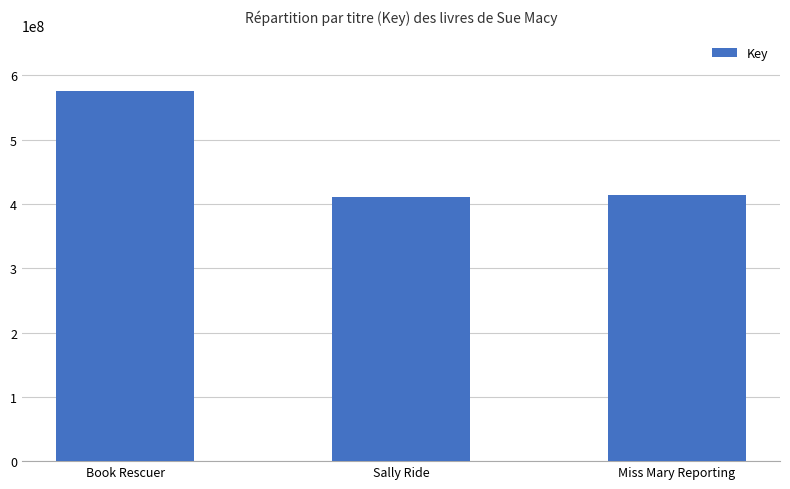

What is the value of the 2nd bar from the left?

409910492